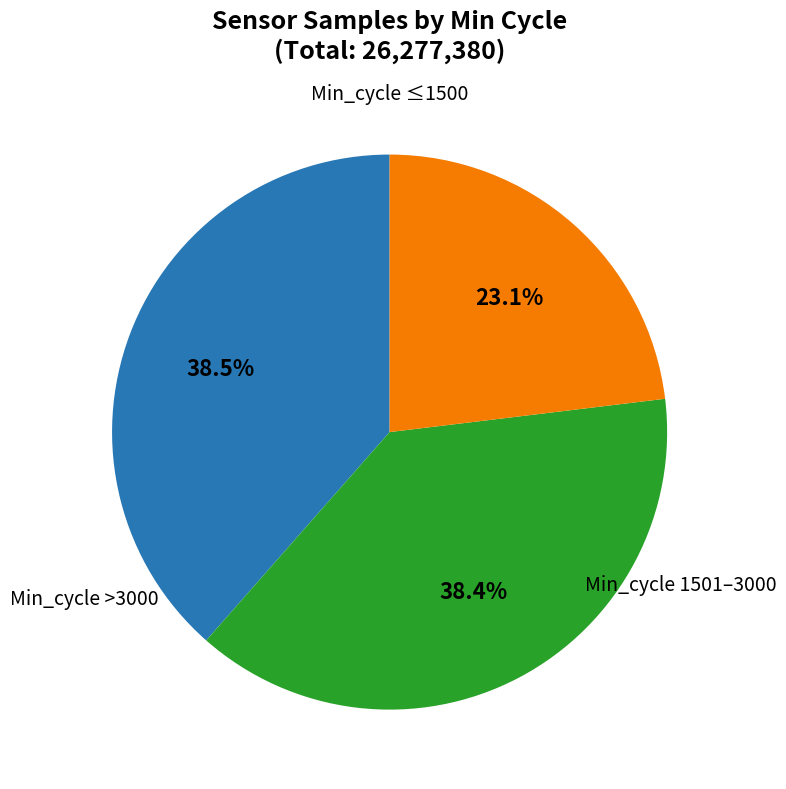

How many slices are in this pie chart?

3